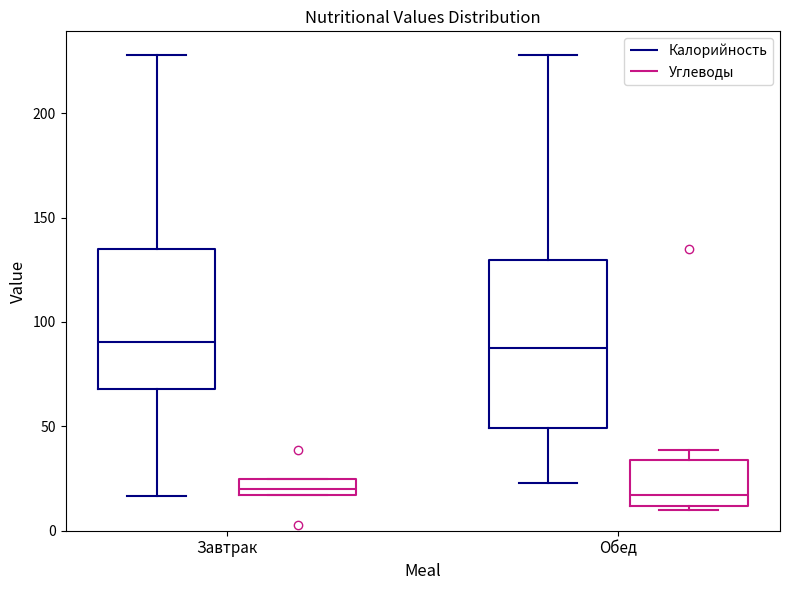

Reading left to right, read every box against the y-axis: the position of its median line, the range the box covers, and the ends of its whiskers. The values are not printed on the chart, so give them approximately, as read against the axis.

Завтрак (Калорийность): median 90, box 70 to 135, whiskers 15 to 230
Завтрак (Углеводы): median 20, box 15 to 25, whiskers 15 to 25
Обед (Калорийность): median 85, box 50 to 130, whiskers 25 to 230
Обед (Углеводы): median 15, box 10 to 35, whiskers 10 (just below the box's lower edge) to 40